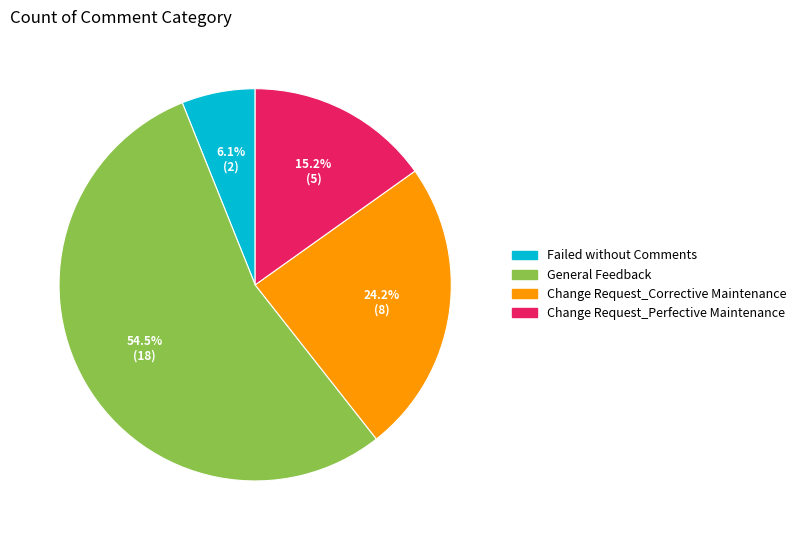

Count the number of slices in the pie.

4